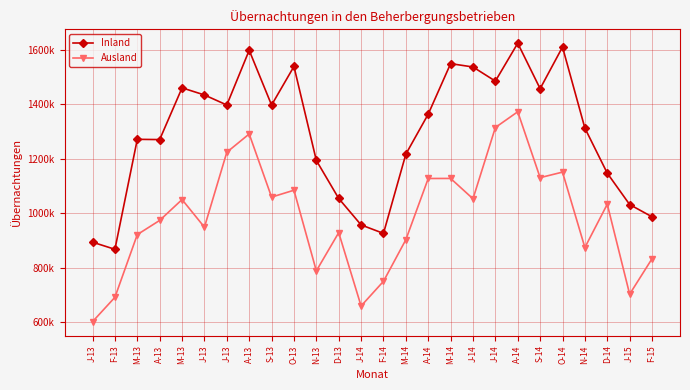

What is the smallest value displayed?

600804